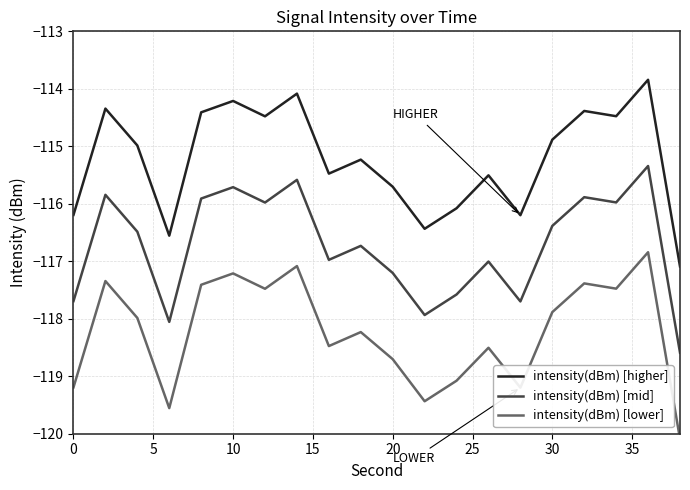

At how many categories does at least one series exceed -118?

20